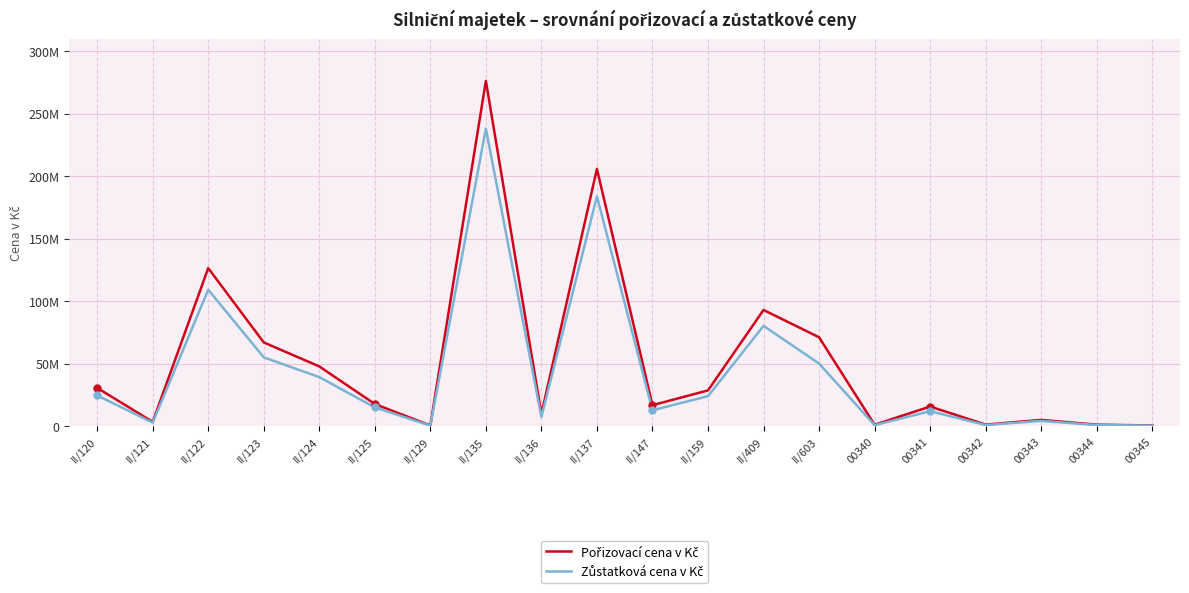

Is this an area chart (filled region under the line)?

No